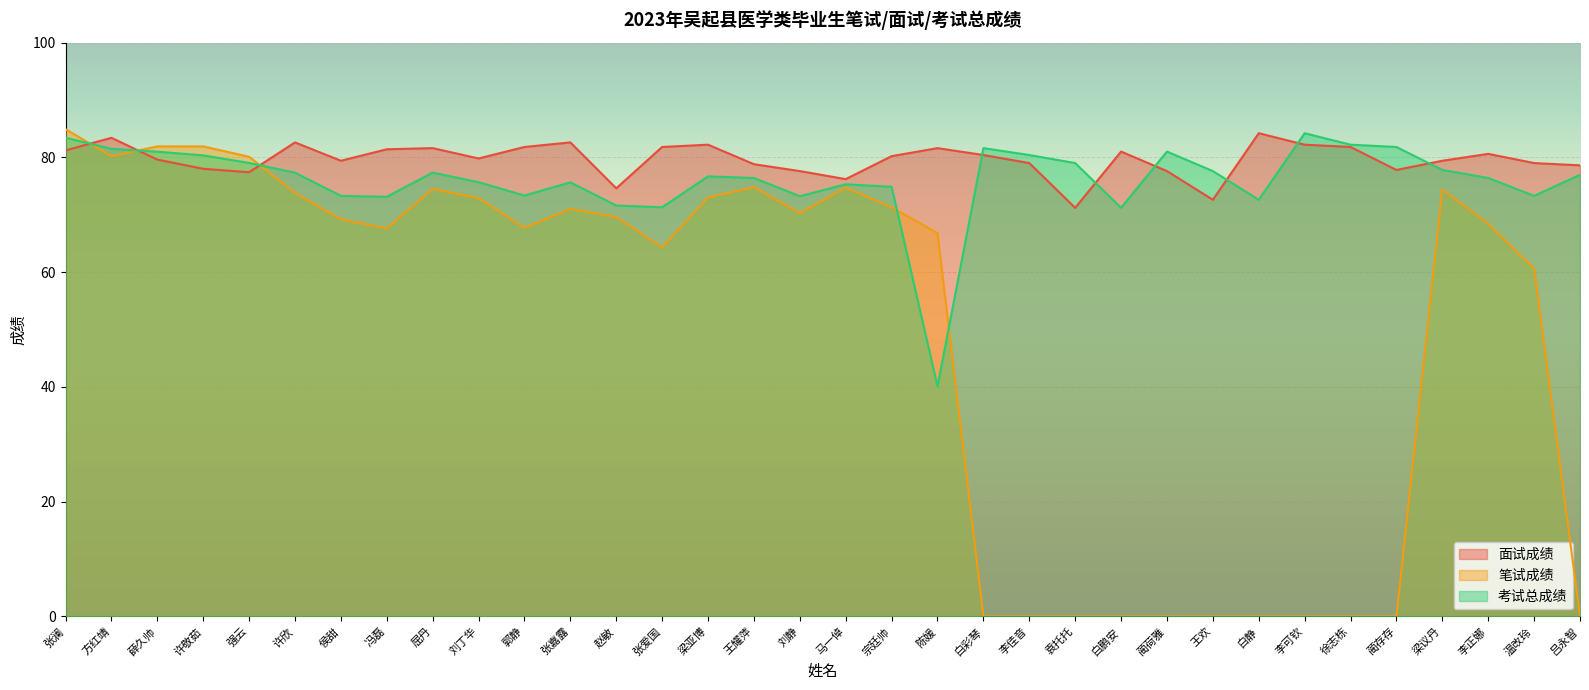

How many lines are shown in the chart?

3